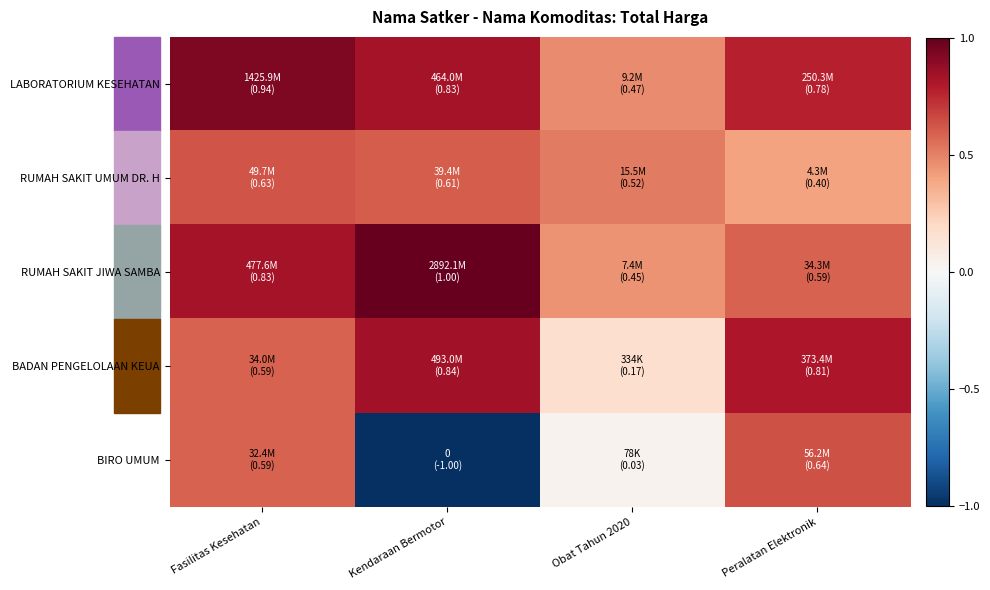

How many distinct data groups are displayed?

5